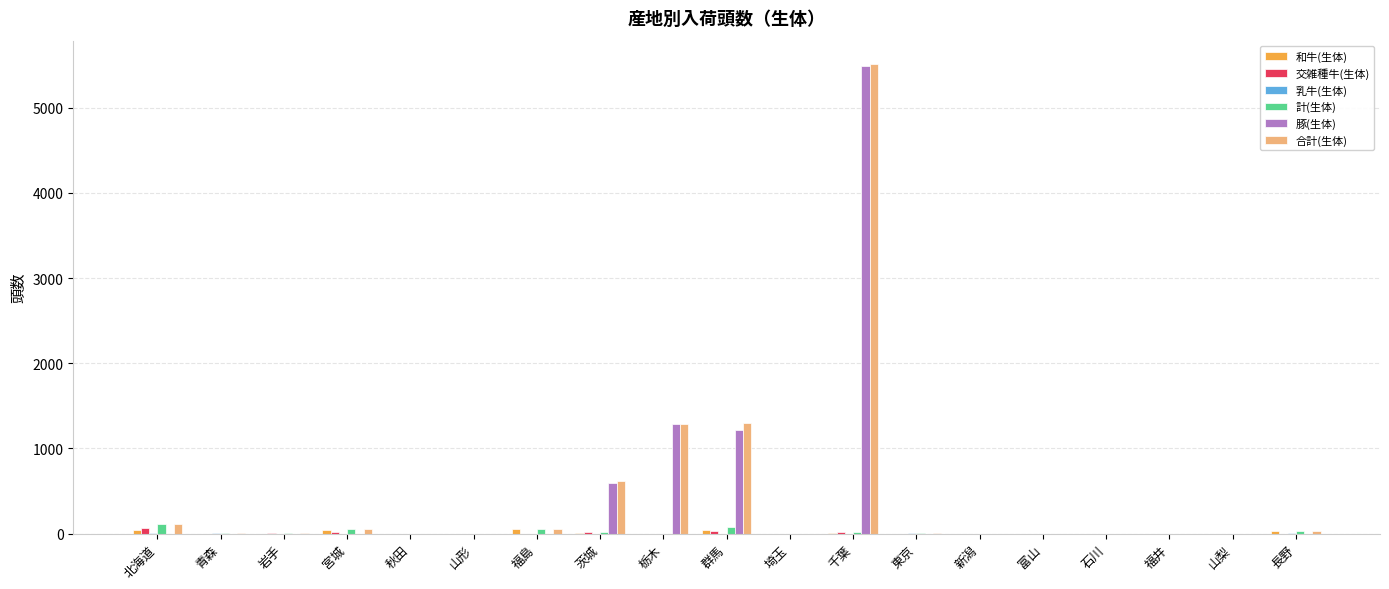

What is the average value of the 豚(生体) series?

452